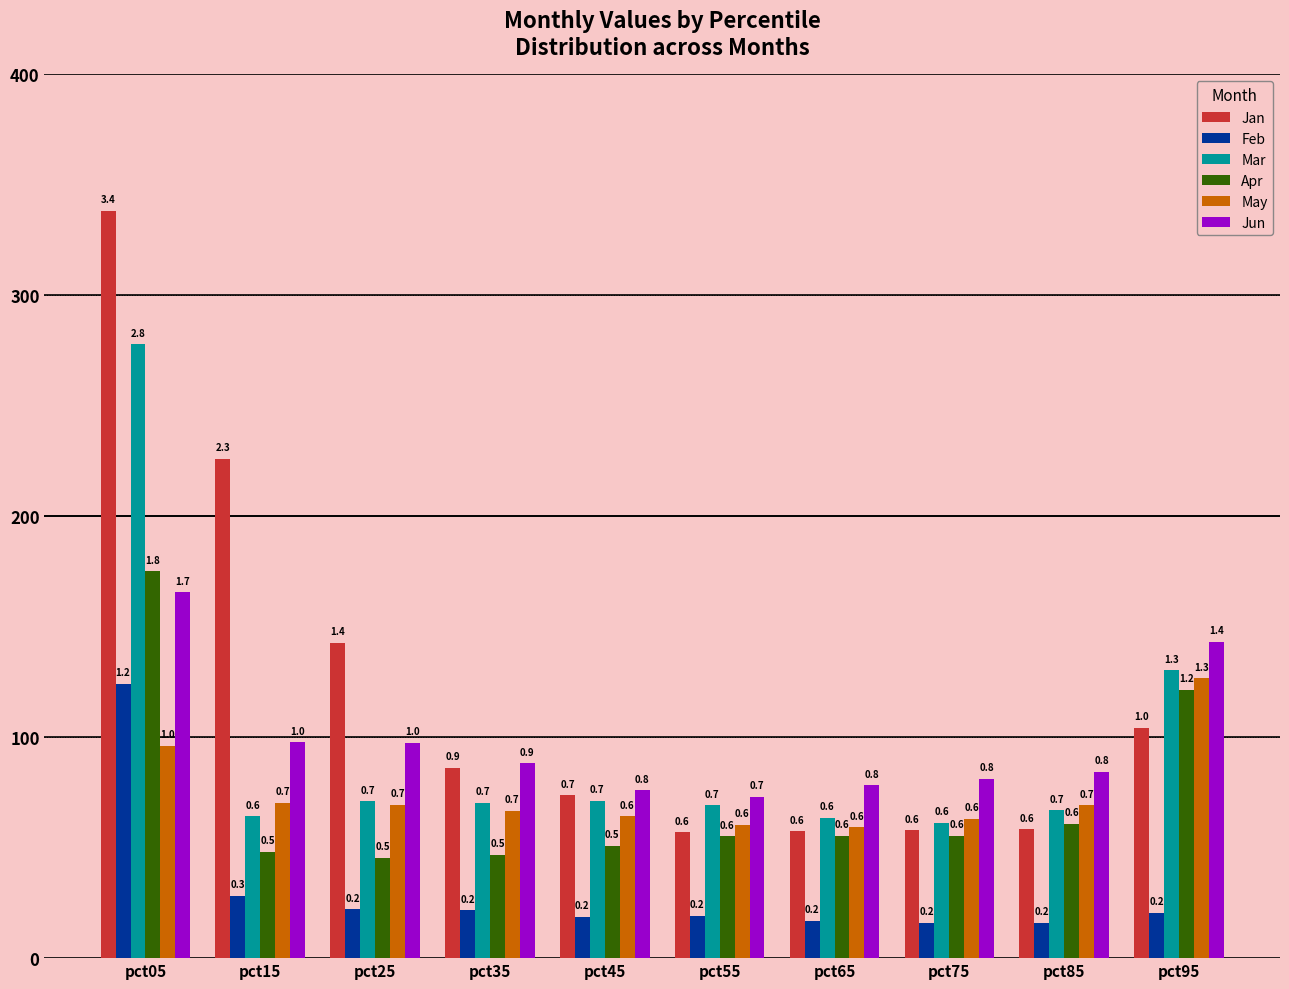

At how many categories does at least one series exceed 0?

10